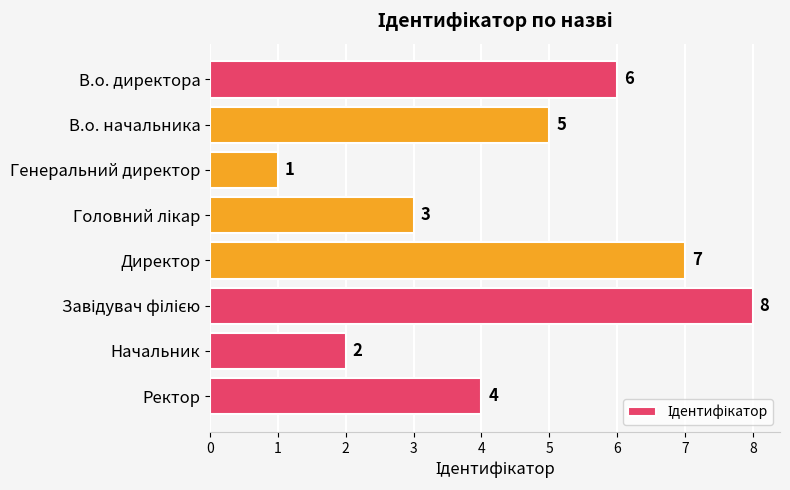

What is the difference between the maximum and minimum values?

7